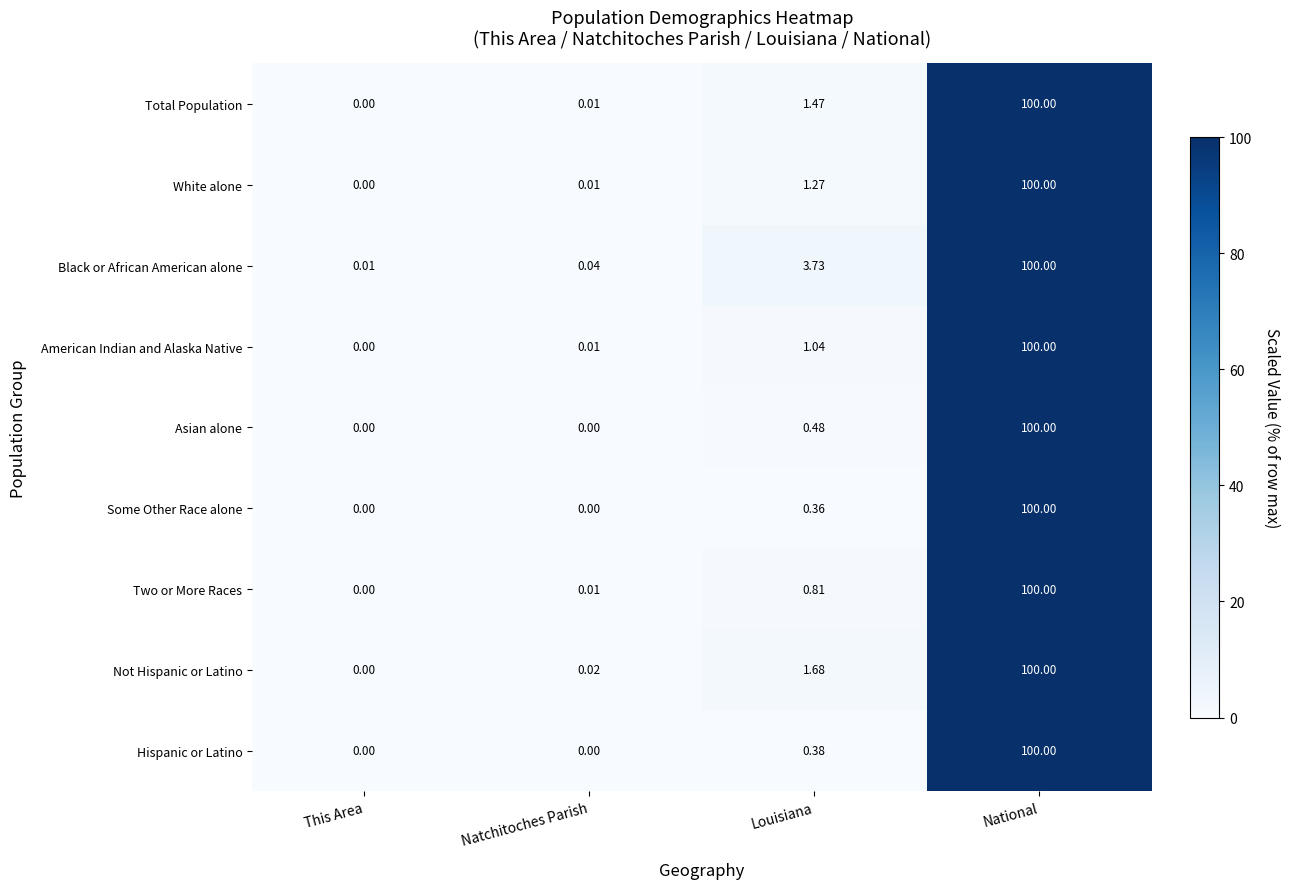

Which category has the highest value in the White alone series?

National